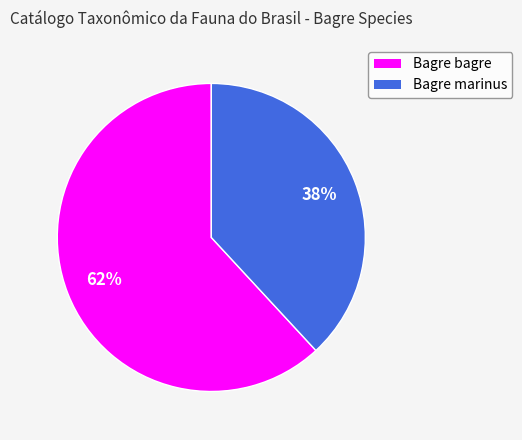

What percentage is the Bagre bagre slice, to the nearest percent?

62%